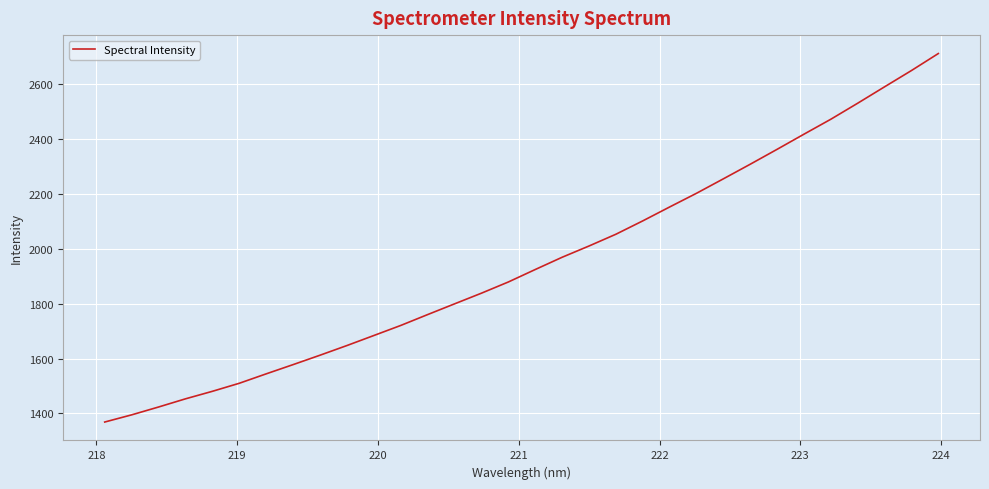

What is the maximum value shown in the chart?

2711.3